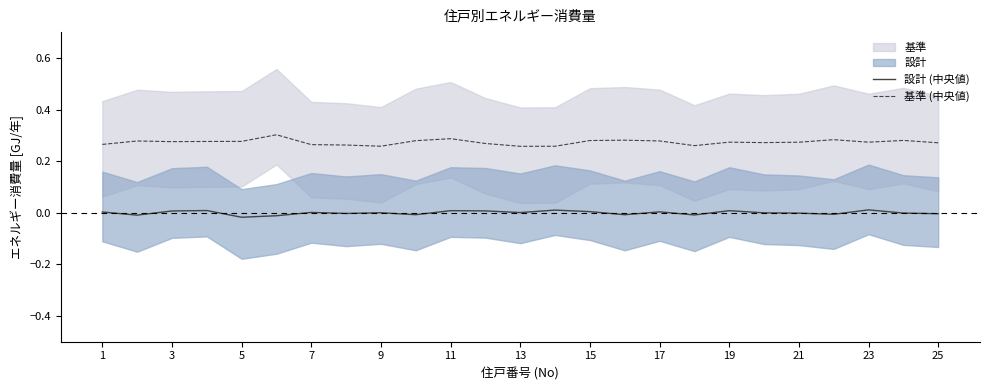

True or false: 設計 (中央値) and 基準 (中央値) cross at least once.

False